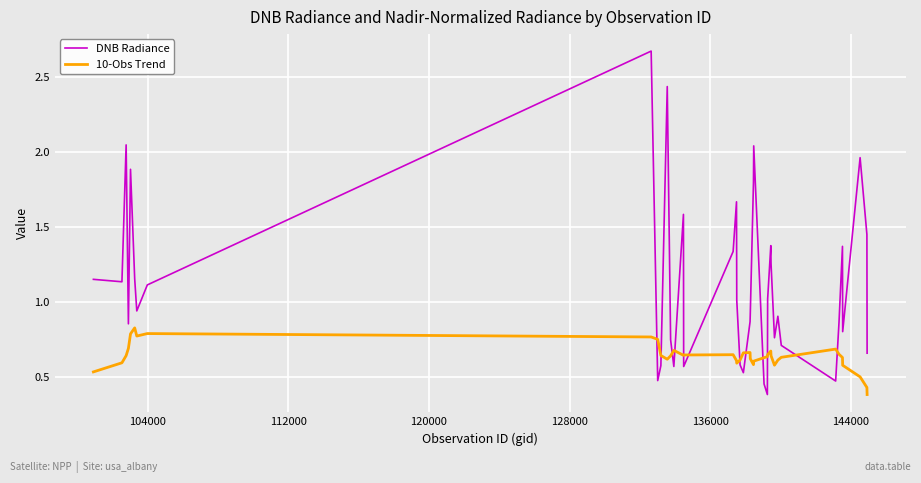

Rank the series by their average value, from highest to lowest.

DNB Radiance, 10-Obs Trend